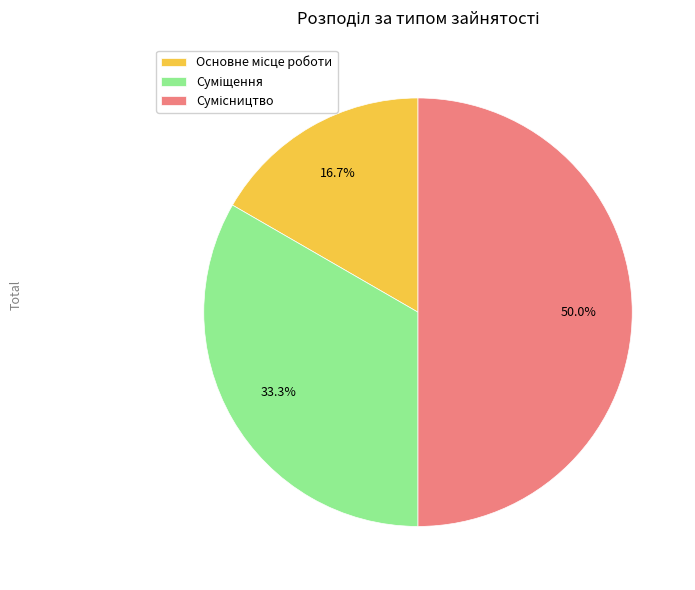

What is the largest slice in the pie chart?

Сумісництво